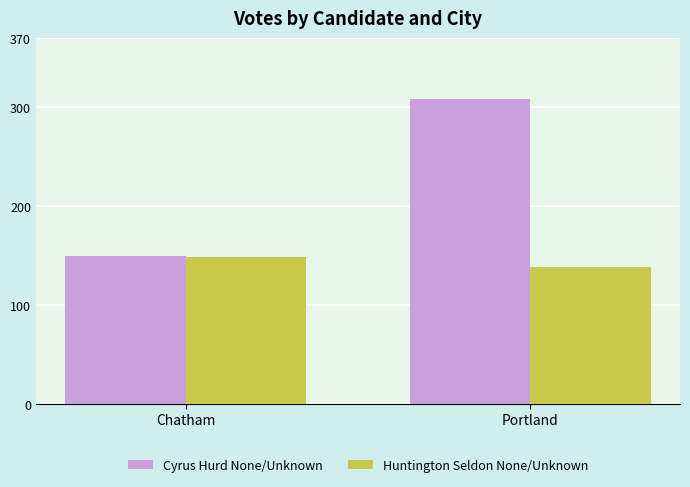

Count the number of data series in this chart.

2